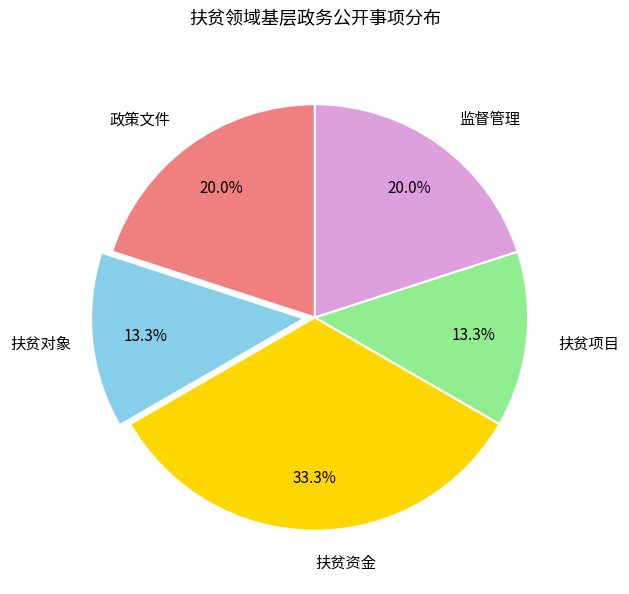

Is there any slice that represents more than half of the pie?

No